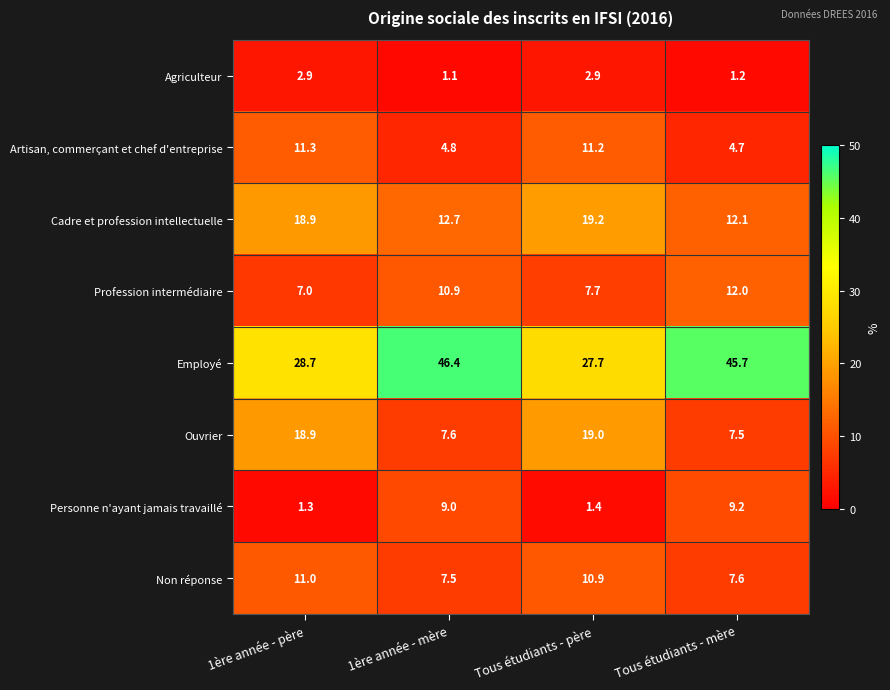

Rank the series by their maximum value, from lowest to highest.

Agriculteur, Personne n'ayant jamais travaillé, Non réponse, Artisan, commerçant et chef d'entreprise, Profession intermédiaire, Ouvrier, Cadre et profession intellectuelle, Employé